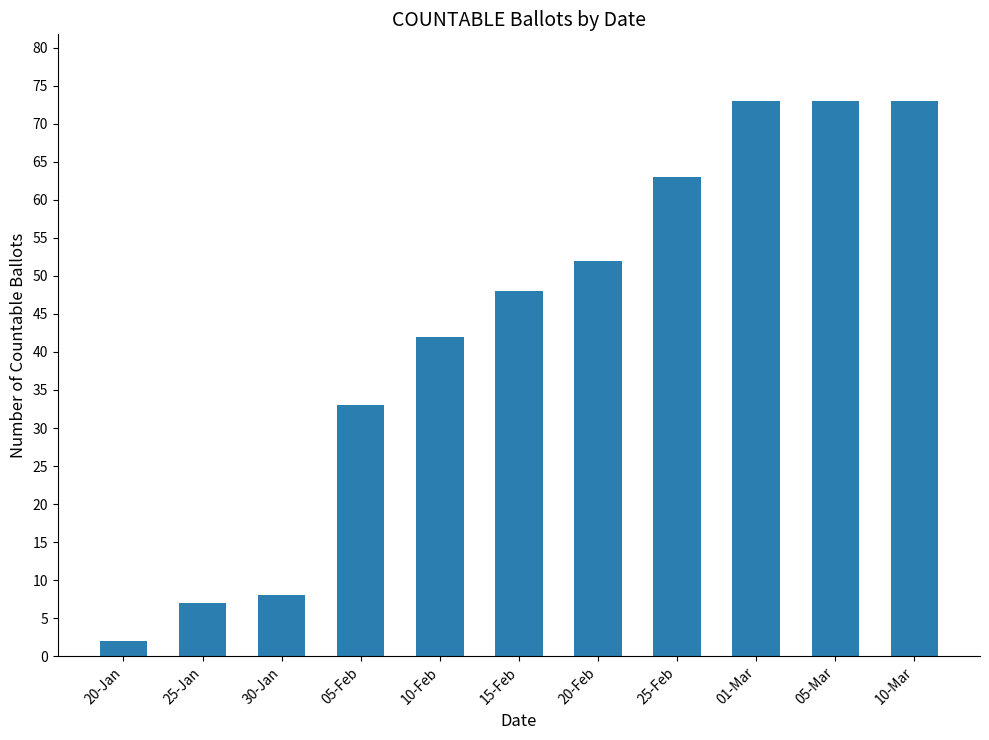

What is the label of the 2nd bar from the right?

05-Mar